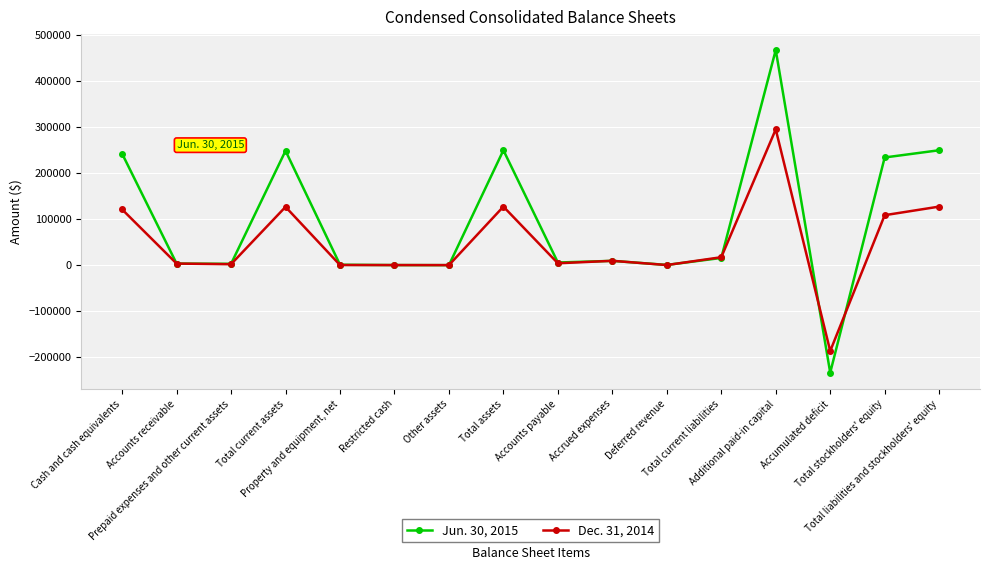

Which series has the largest range (max minus min)?

Jun. 30, 2015